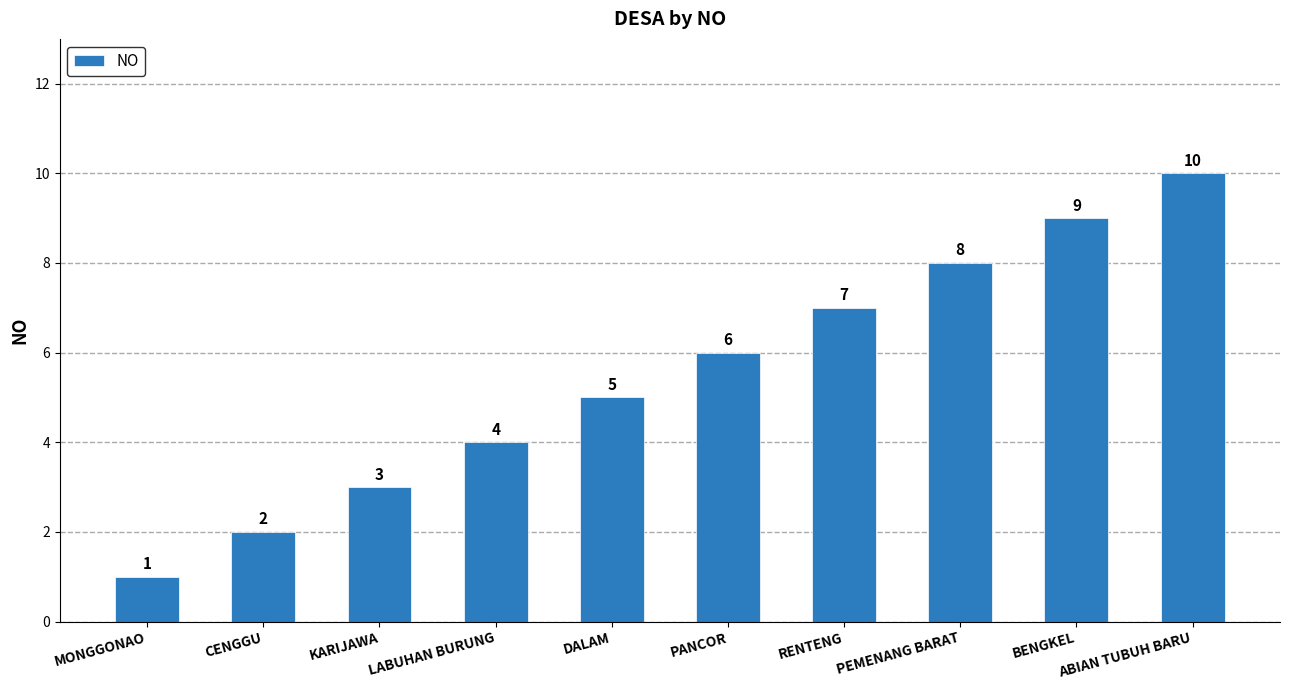

What is the label of the 9th bar from the left?

BENGKEL